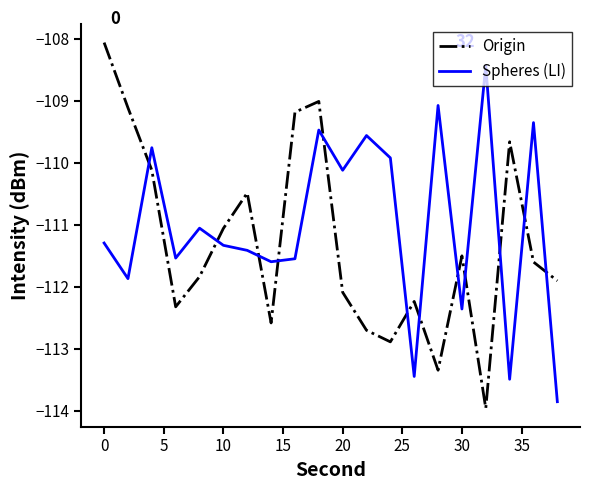

Which series ends up on top after the final intersection of Spheres (LI) and Origin?

Origin